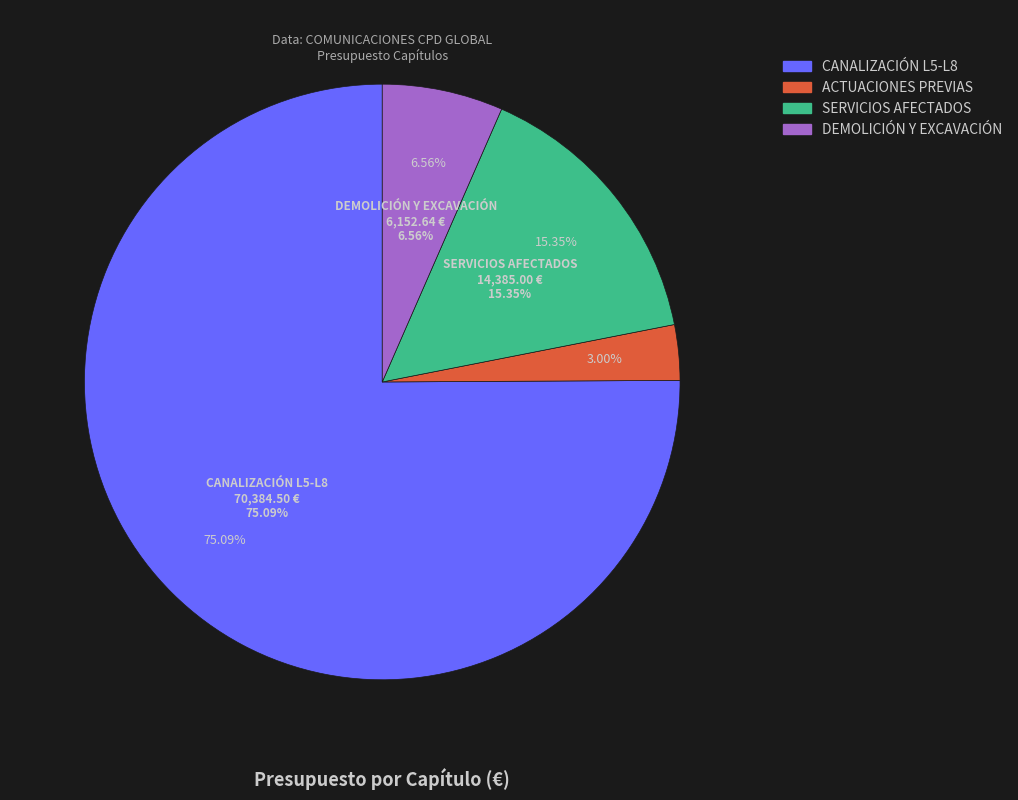

What is the change in value from ACTUACIONES PREVIAS to DEMOLICIÓN Y EXCAVACIÓN?

+3336.0